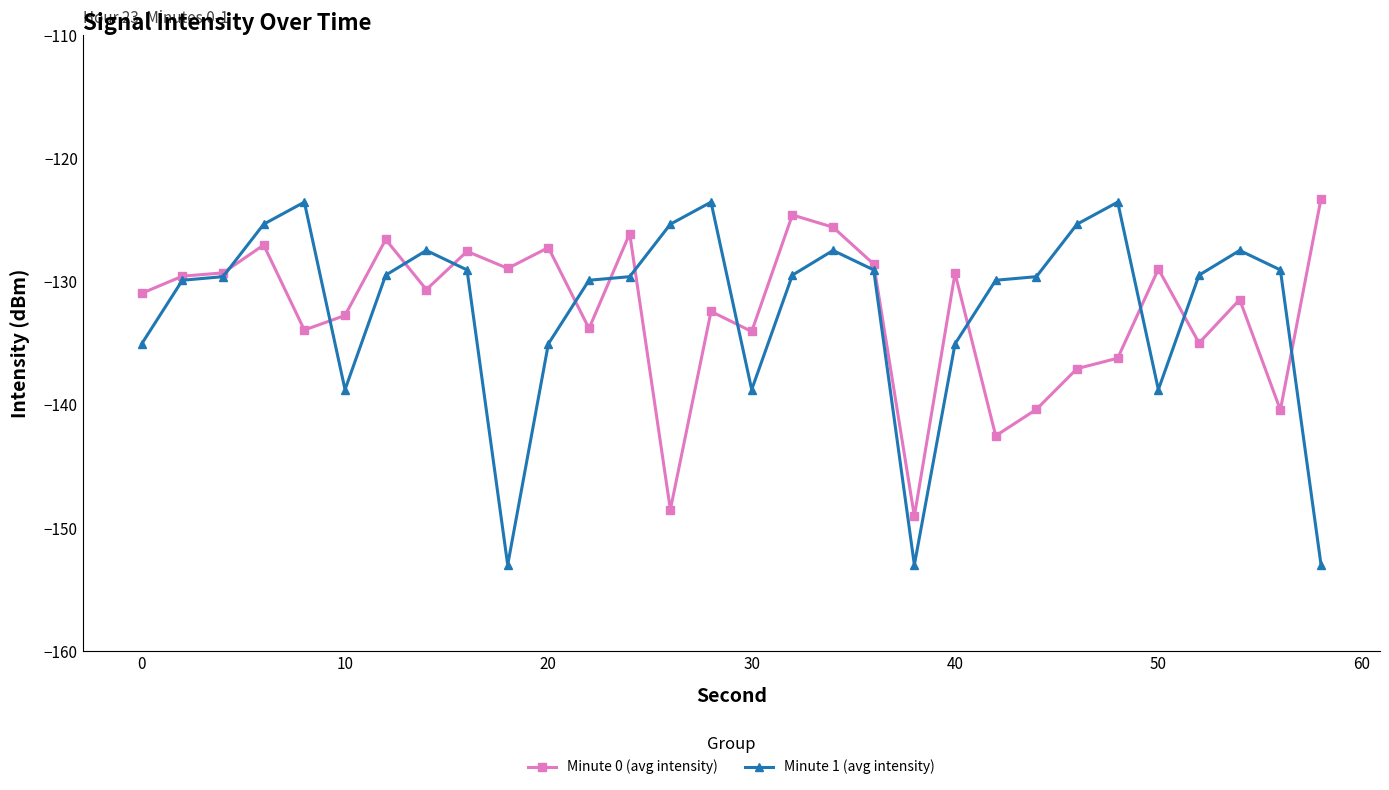

What is the value of the Minute 1 (avg intensity) point at the 7th from the left?

-129.5